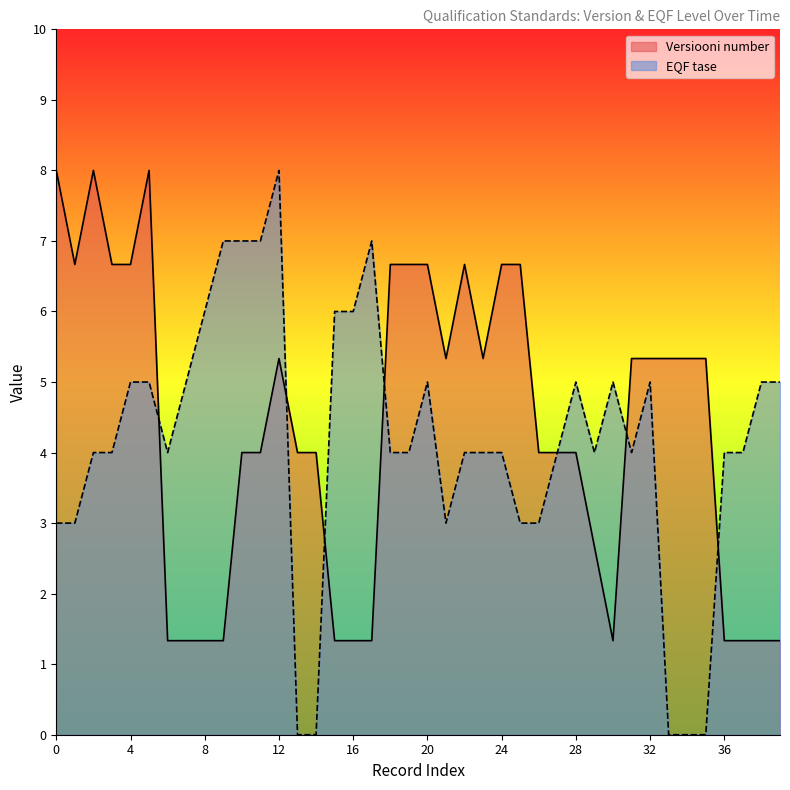

In EQF tase, how many points are higher than both neighbors (excluding endpoints)?

6